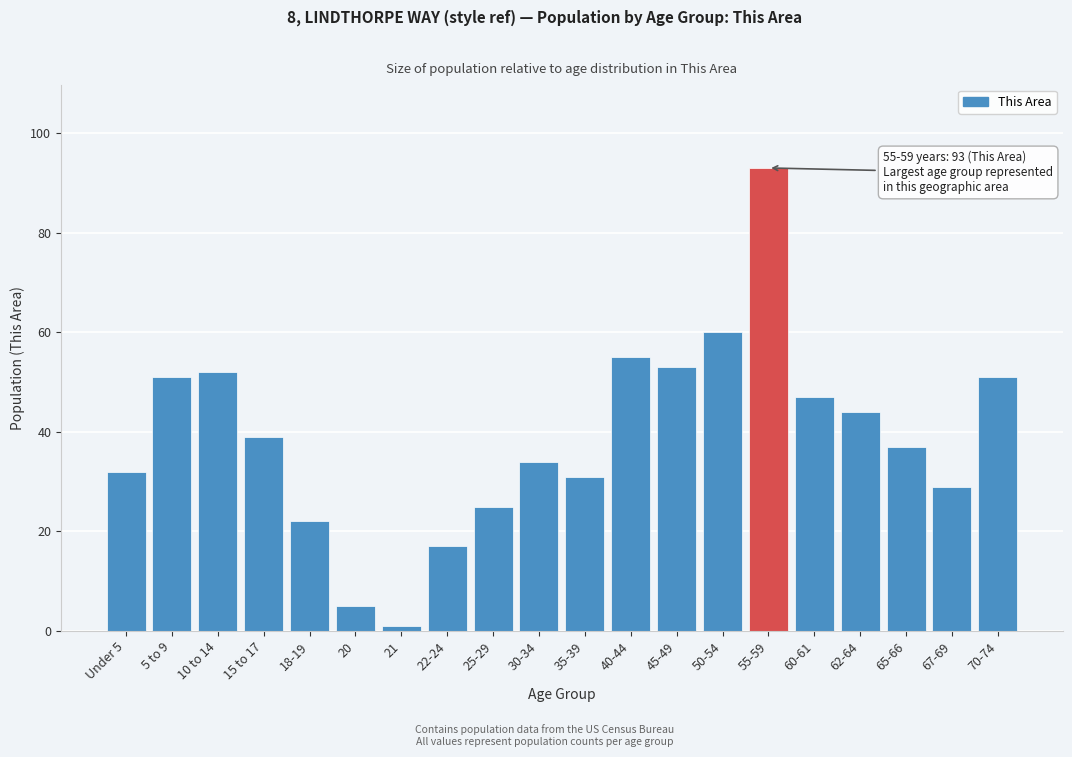

Reading left to right, list all the values displayed in this chart.

32	51	52	39	22	5	1	17	25	34	31	55	53	60	93	47	44	37	29	51